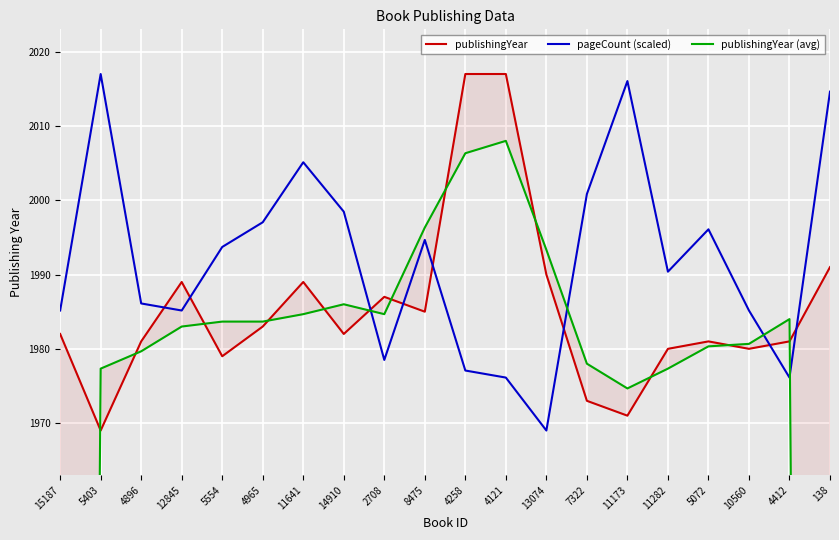

Which series changed the most between 15187 and 7322?

publishingYear (avg)